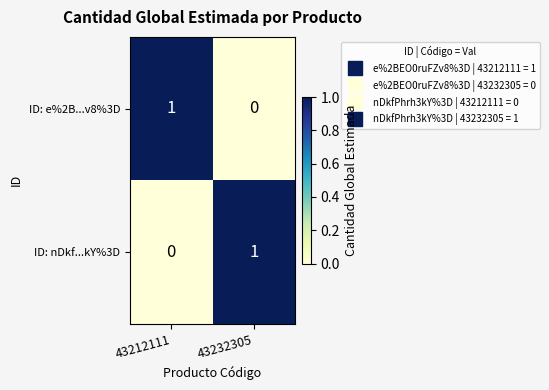

At which label is ID: e%2B...v8%3D closest to 0?

43232305